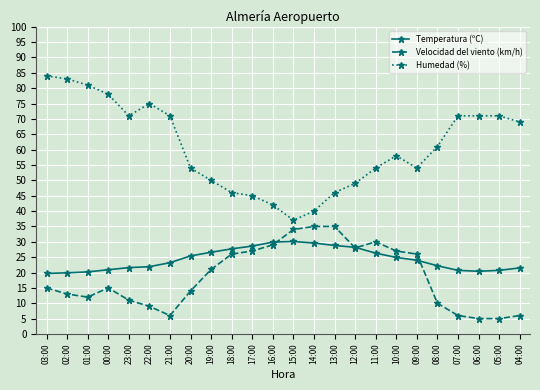

What is the label of the 9th point from the left?

19:00